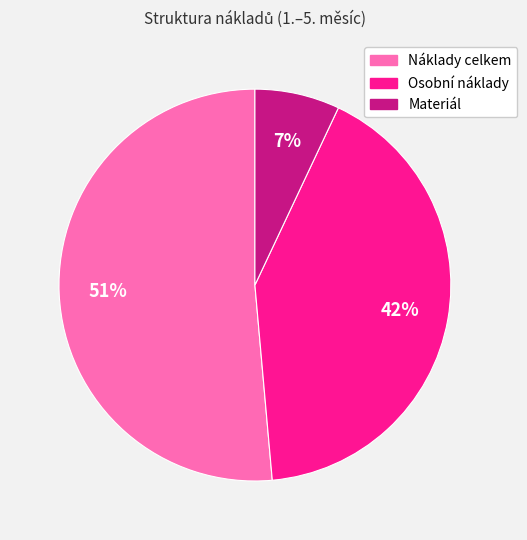

Count the number of slices in the pie.

3